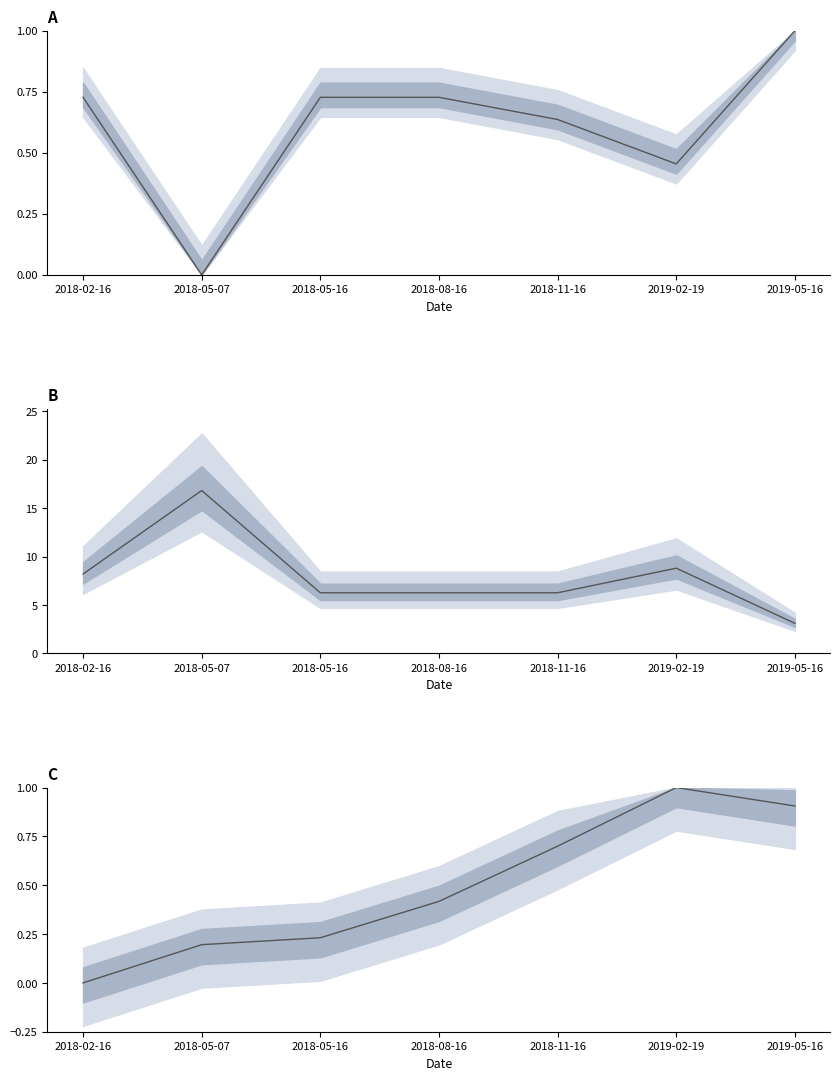

How many lines are shown in the chart?

3